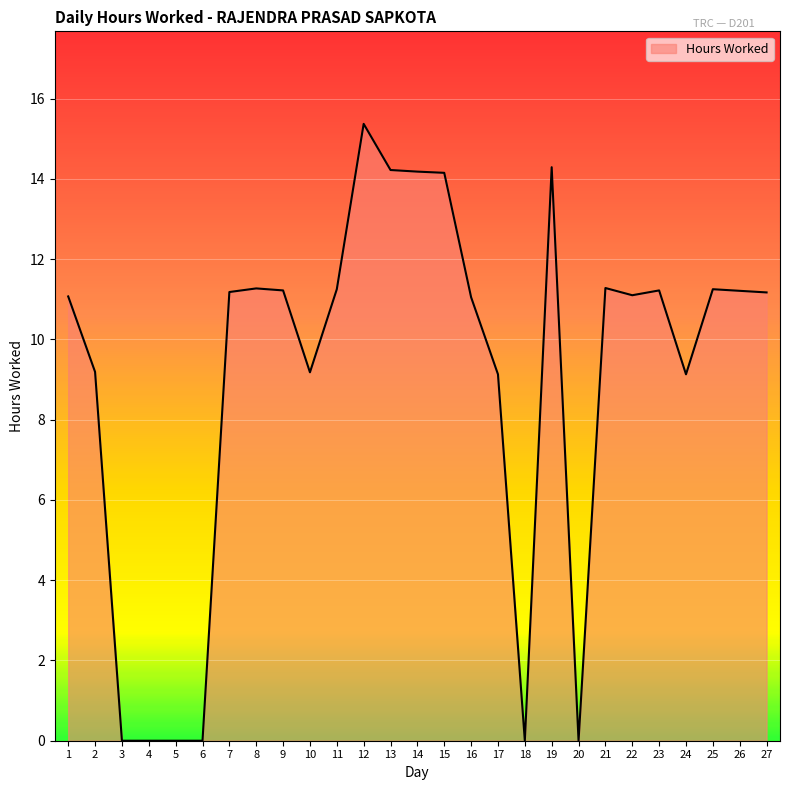

What is the average value?

9.0